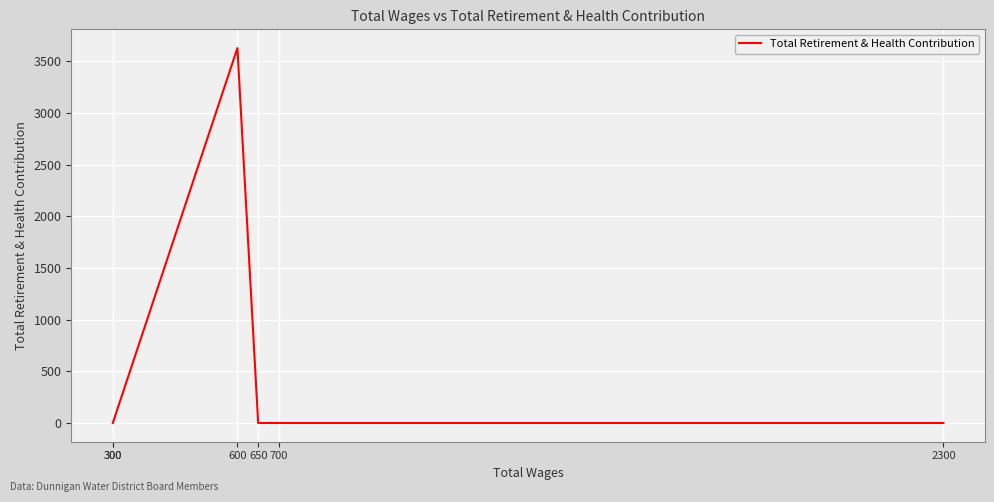

How many lines are shown in the chart?

1